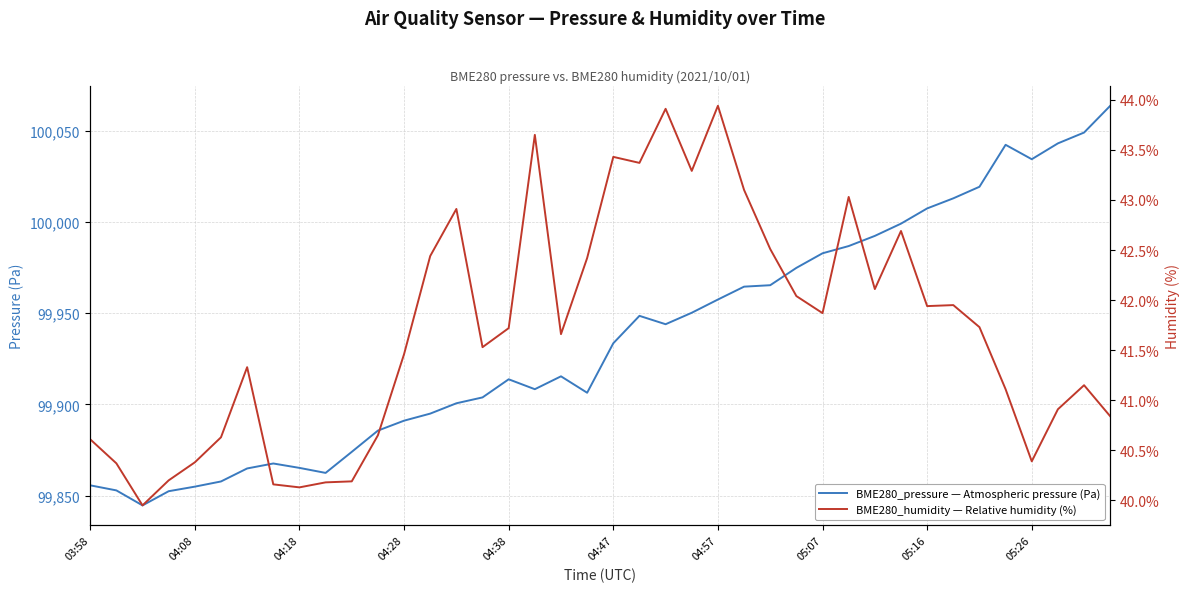

What is the maximum value for BME280_pressure — Atmospheric pressure (Pa)?

100063.7